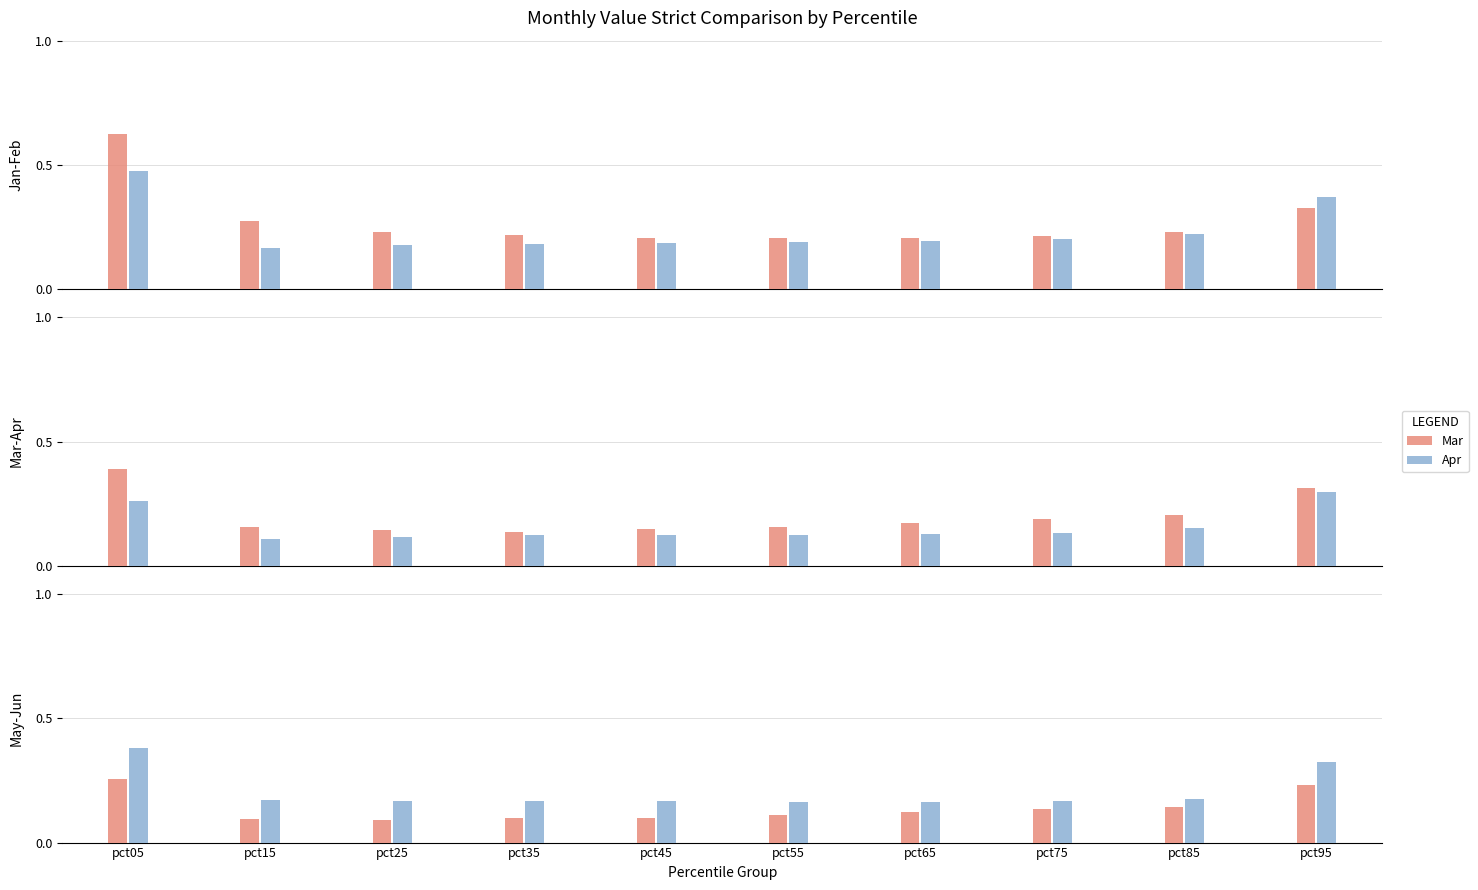

Reading left to right, what are all the values shown in this chart?

Jan: pct05=0.6	pct15=0.3	pct25=0.2	pct35=0.2	pct45=0.2	pct55=0.2	pct65=0.2	pct75=0.2	pct85=0.2	pct95=0.3
Feb: pct05=0.5	pct15=0.2	pct25=0.2	pct35=0.2	pct45=0.2	pct55=0.2	pct65=0.2	pct75=0.2	pct85=0.2	pct95=0.4
Mar: pct05=0.4	pct15=0.2	pct25=0.1	pct35=0.1	pct45=0.2	pct55=0.2	pct65=0.2	pct75=0.2	pct85=0.2	pct95=0.3
Apr: pct05=0.3	pct15=0.1	pct25=0.1	pct35=0.1	pct45=0.1	pct55=0.1	pct65=0.1	pct75=0.1	pct85=0.2	pct95=0.3
May: pct05=0.3	pct15=0.1	pct25=0.1	pct35=0.1	pct45=0.1	pct55=0.1	pct65=0.1	pct75=0.1	pct85=0.1	pct95=0.2
Jun: pct05=0.4	pct15=0.2	pct25=0.2	pct35=0.2	pct45=0.2	pct55=0.2	pct65=0.2	pct75=0.2	pct85=0.2	pct95=0.3